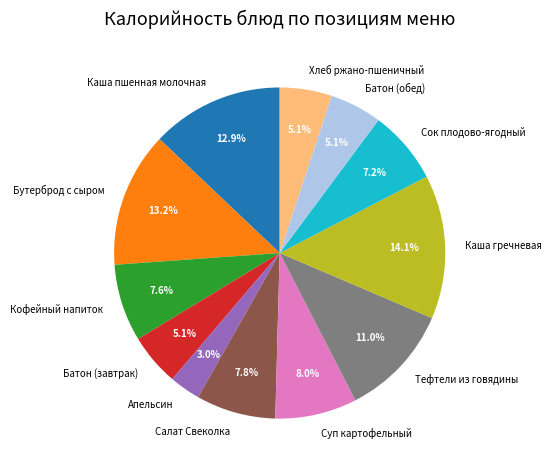

How many slices are in this pie chart?

12